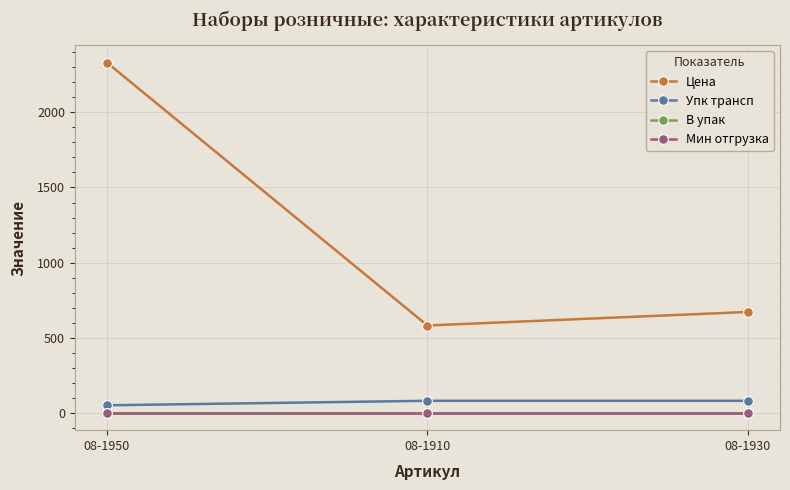

Does the chart have visible grid lines?

Yes